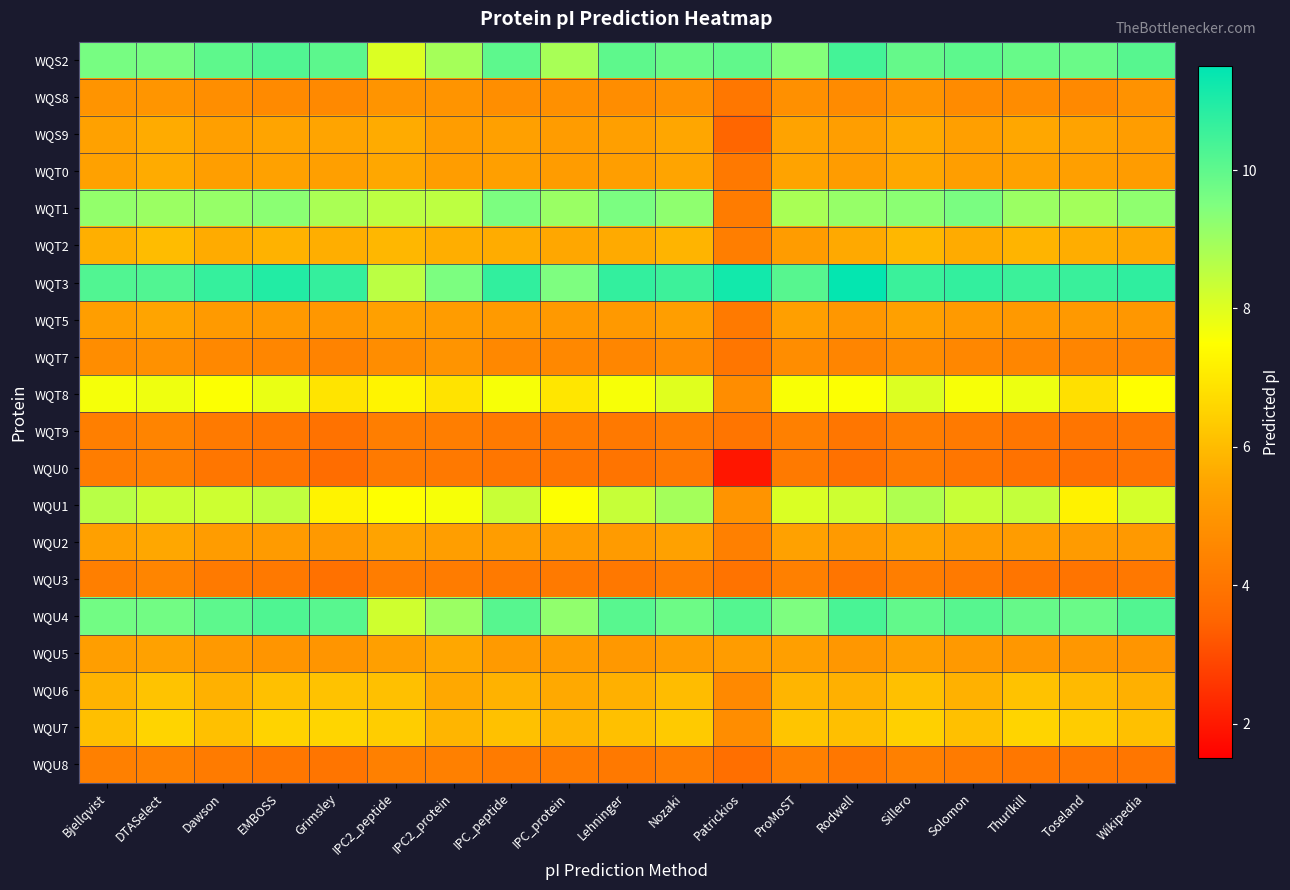

List the series in order of their peak value, highest first.

WQT3, WQS2, WQU4, WQT1, WQU1, WQT8, WQU7, WQU6, WQT2, WQS9, WQT0, WQU2, WQU5, WQT5, WQS8, WQT7, WQU3, WQT9, WQU8, WQU0